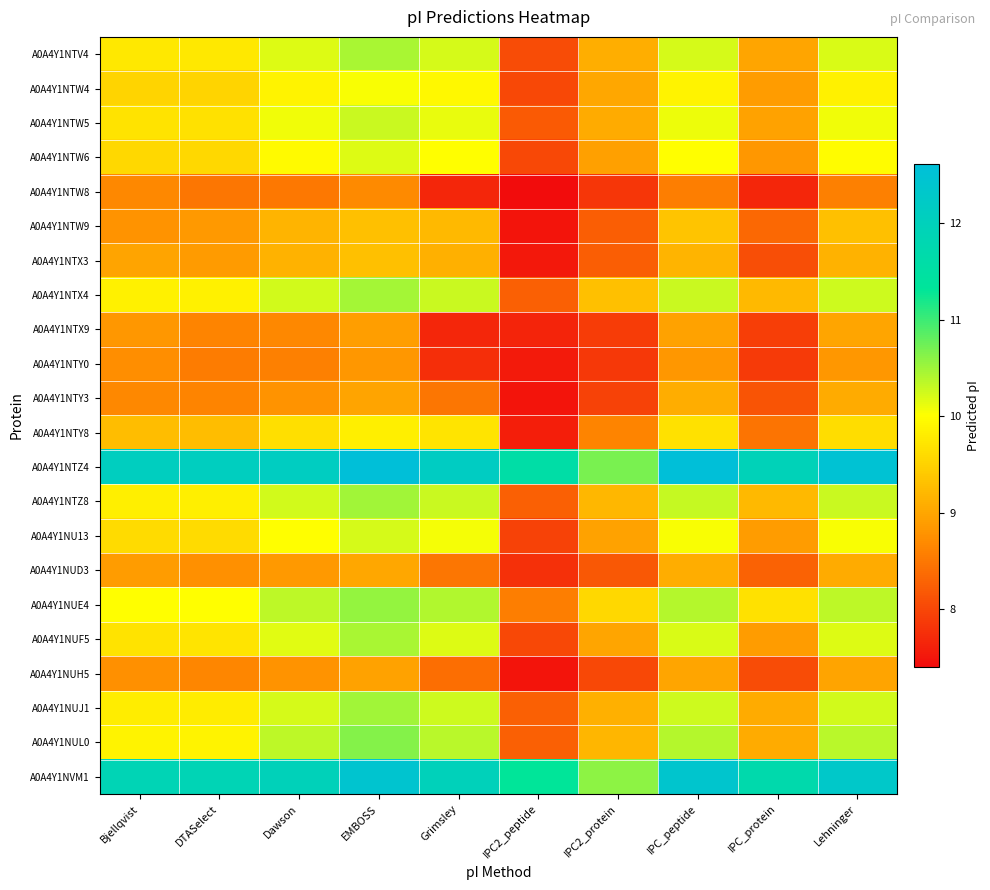

Between IPC_peptide and Lehninger, which series saw the biggest shift?

A0A4Y1NTZ4